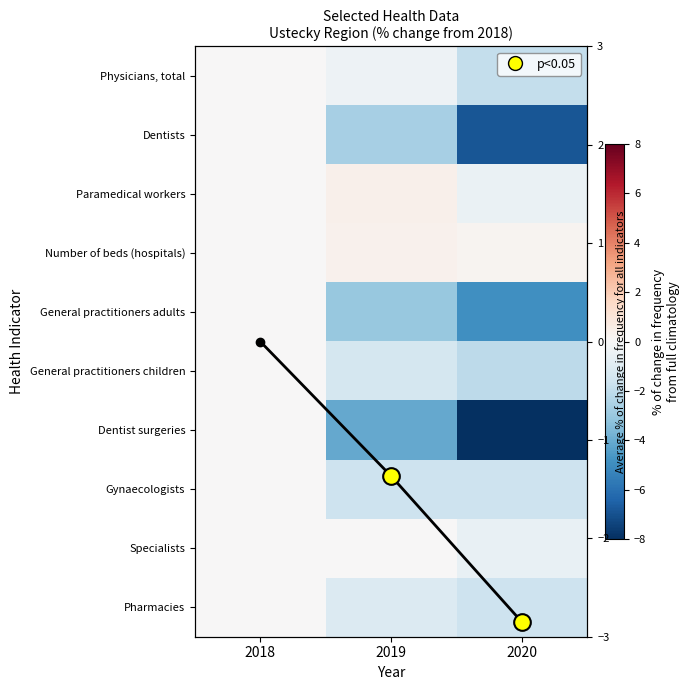

Count the Gynaecologists values in the range -1 to 0.

1